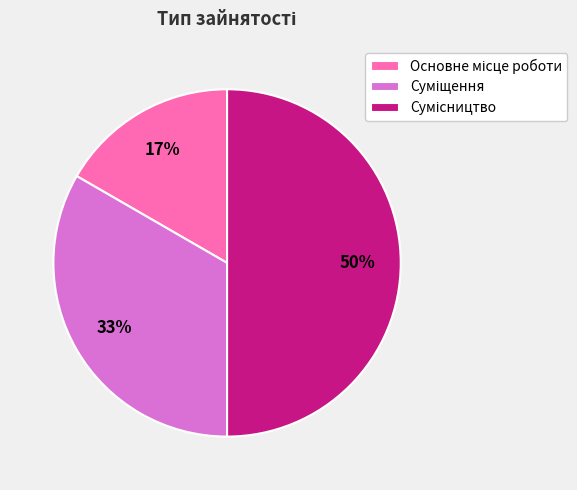

To the nearest percent, what is the difference between the largest and smallest slice percentages?

33%